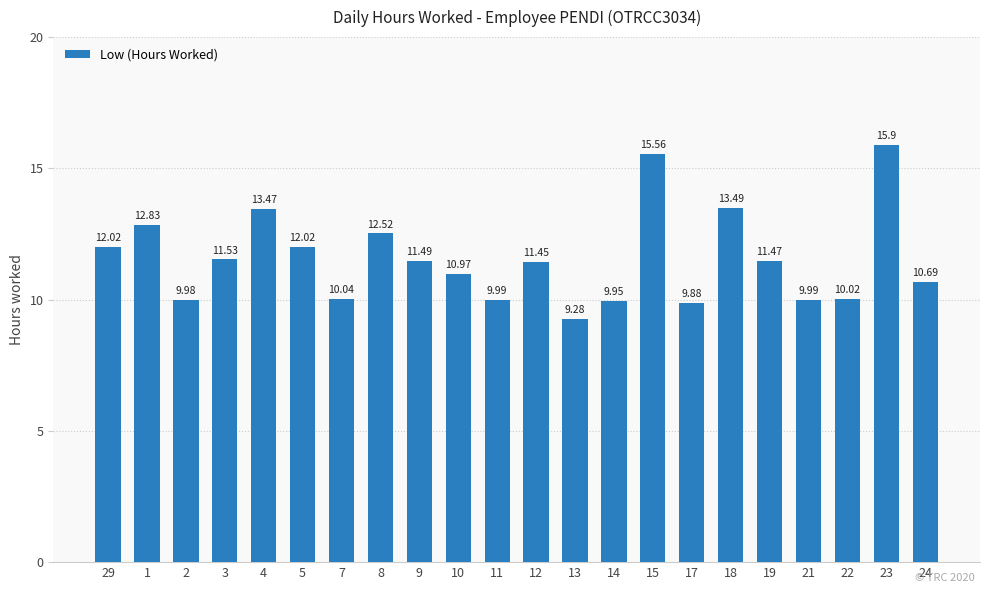

True or false: the data shows 2.8 at 2.

False